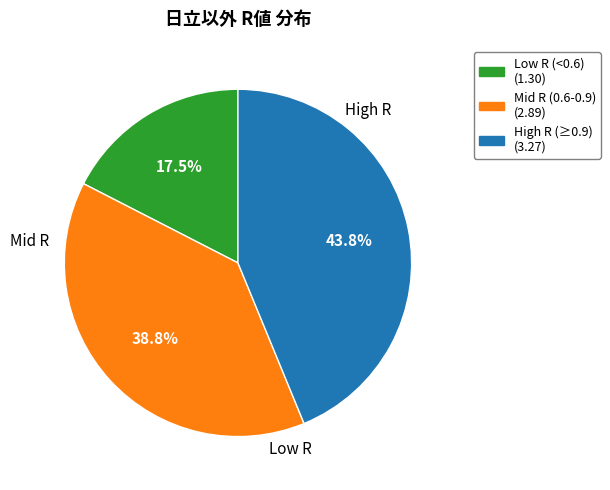

Does any single category account for the majority?

No